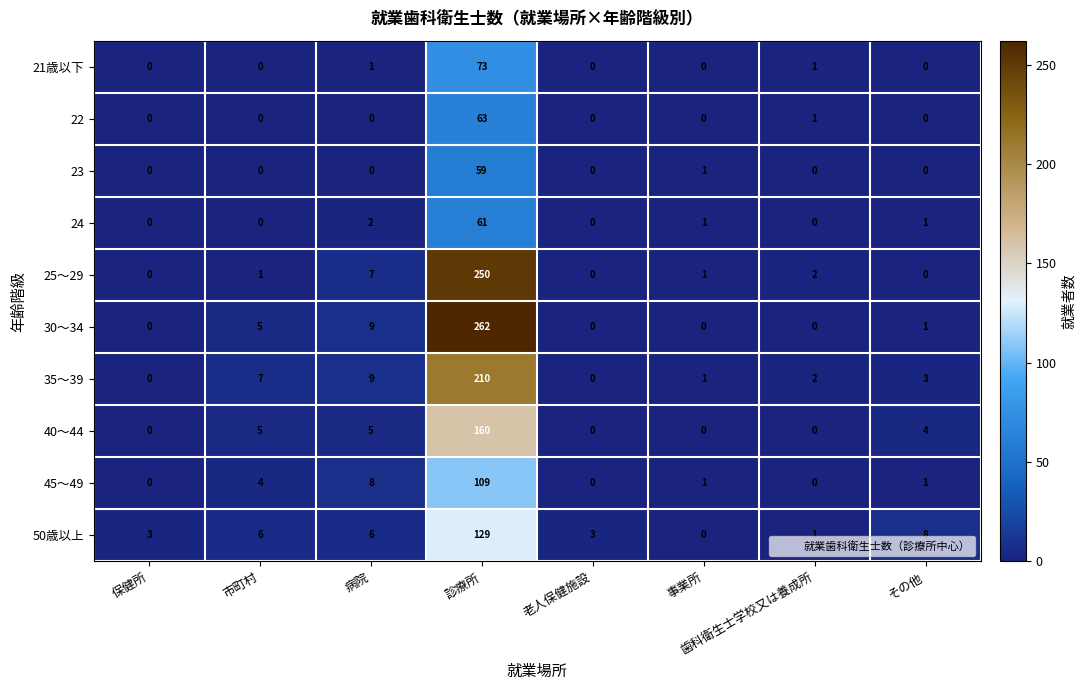

True or false: 45～49 has a value of 6 at 市町村.

False